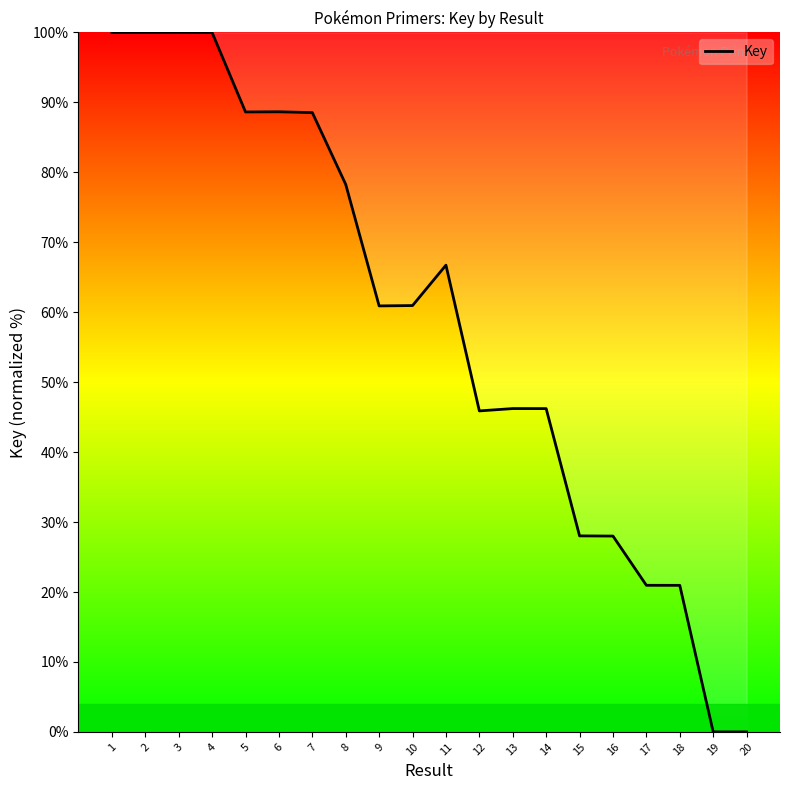

What is the greatest value displayed?

100.0